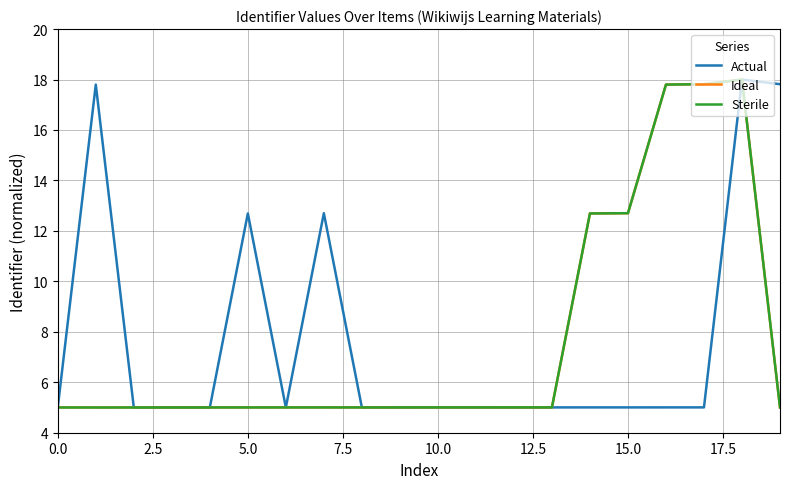

What is the maximum value for Sterile?

18.0